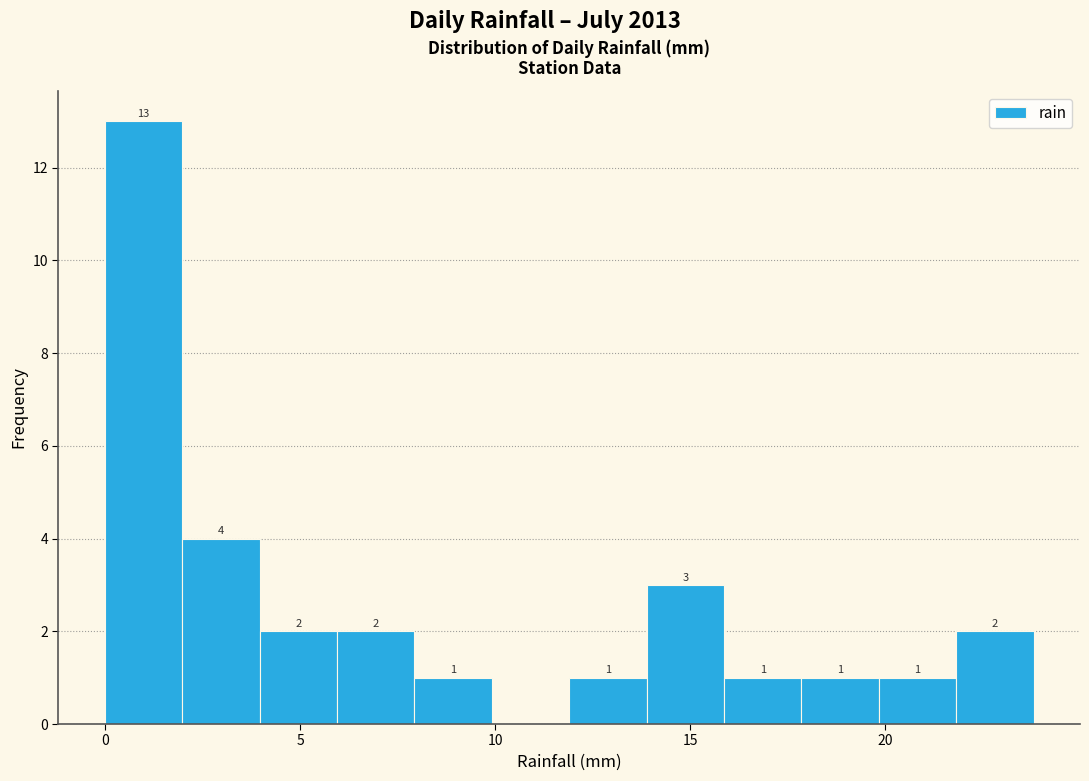

Read against the x-axis, roughly where is the centre of the tallest bar?

1.0